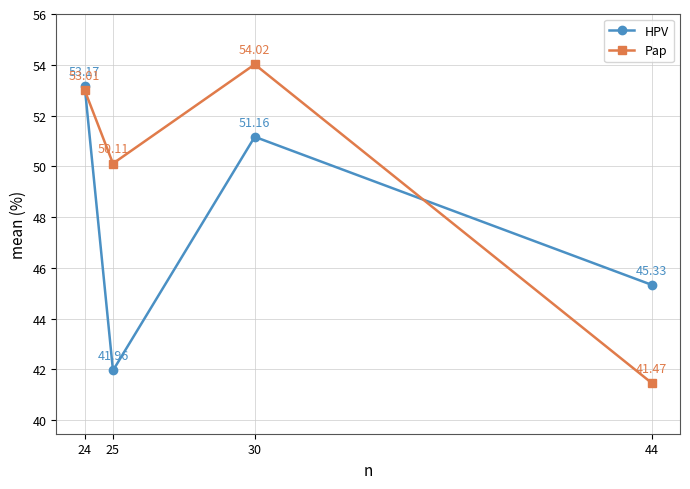

Where do Pap and HPV first cross each other?

24 and 25